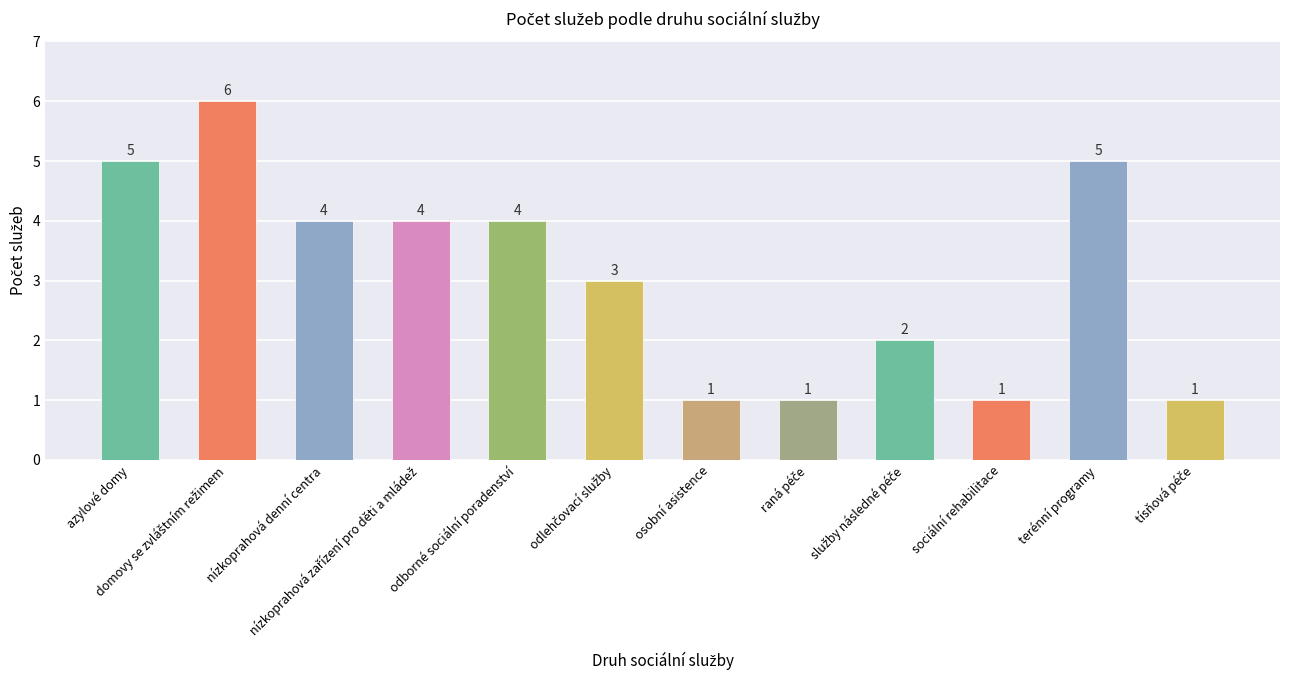

Are the bars grouped side by side (vs. stacked)?

No